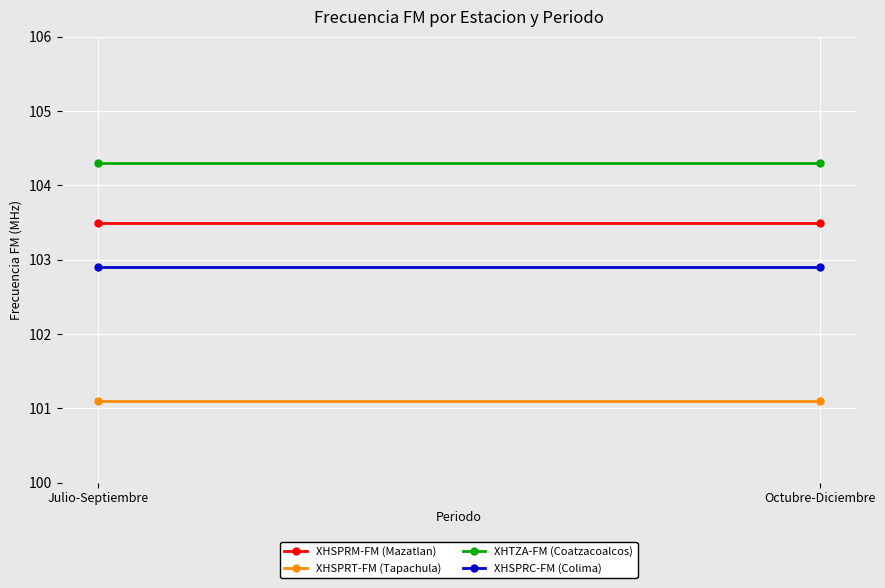

Which series changed the most between Julio-Septiembre and Octubre-Diciembre?

XHSPRM-FM (Mazatlan)